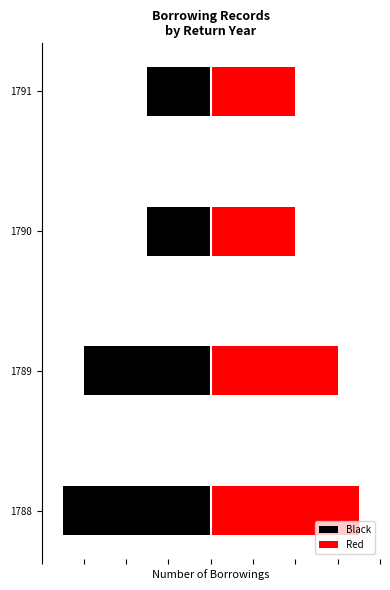

What is the value of the Black bar at the 2nd from the left?

-6